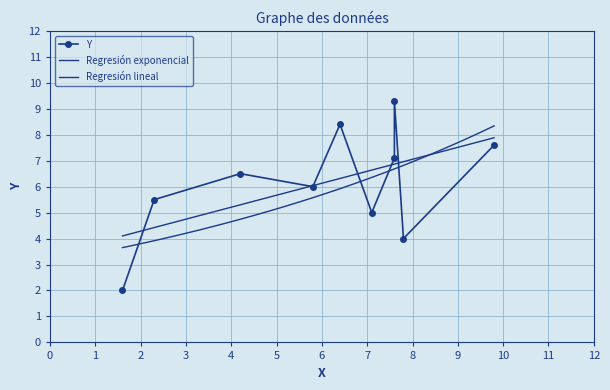

What is the smallest value displayed?

2.0